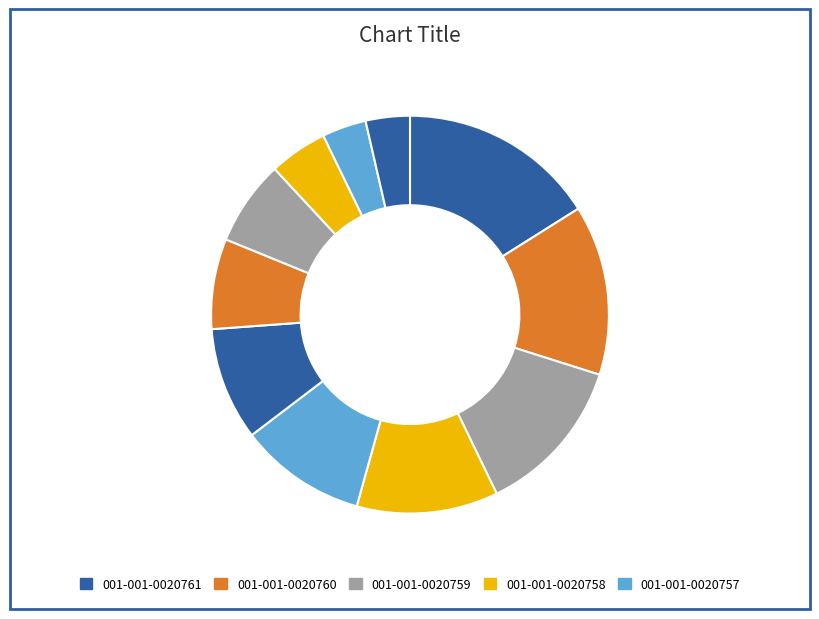

Count the number of slices in the pie.

11